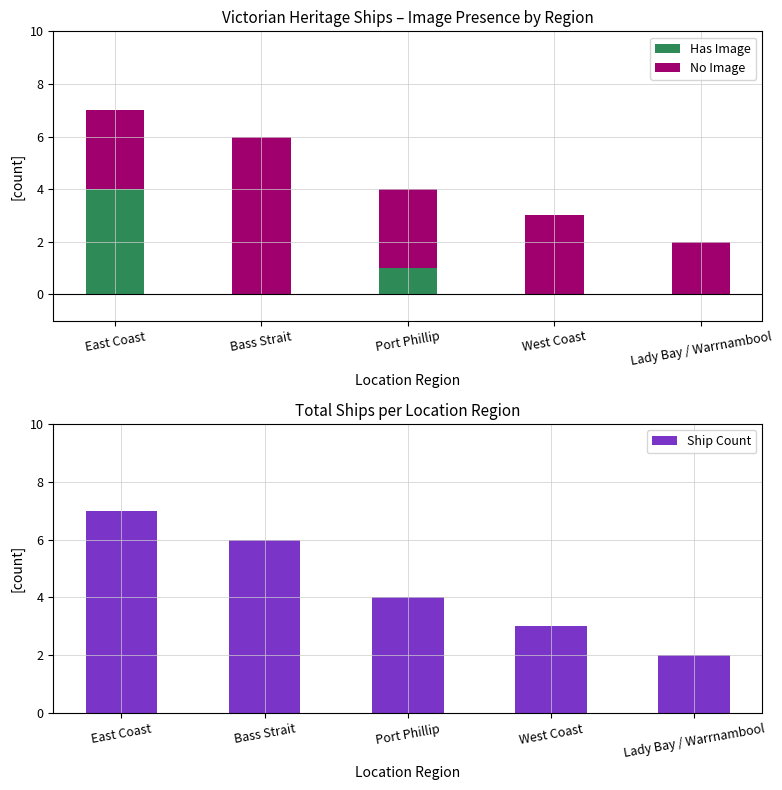

Reading left to right, what are all the values shown in this chart?

Has Image: 4	0	1	0	0
No Image: 3	6	3	3	2
Ship Count: 7	6	4	3	2